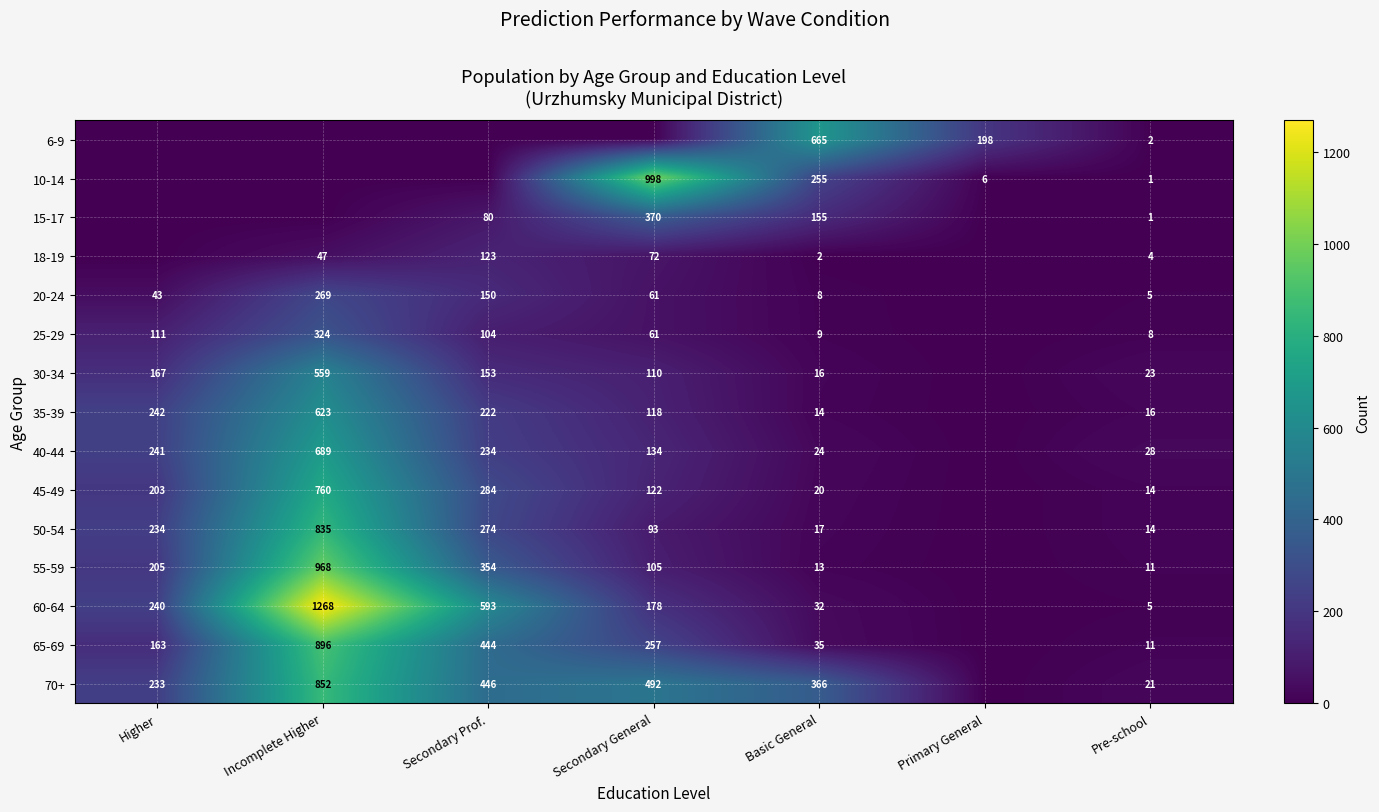

Is it true that 55-59 equals 968 at Incomplete Higher?

True